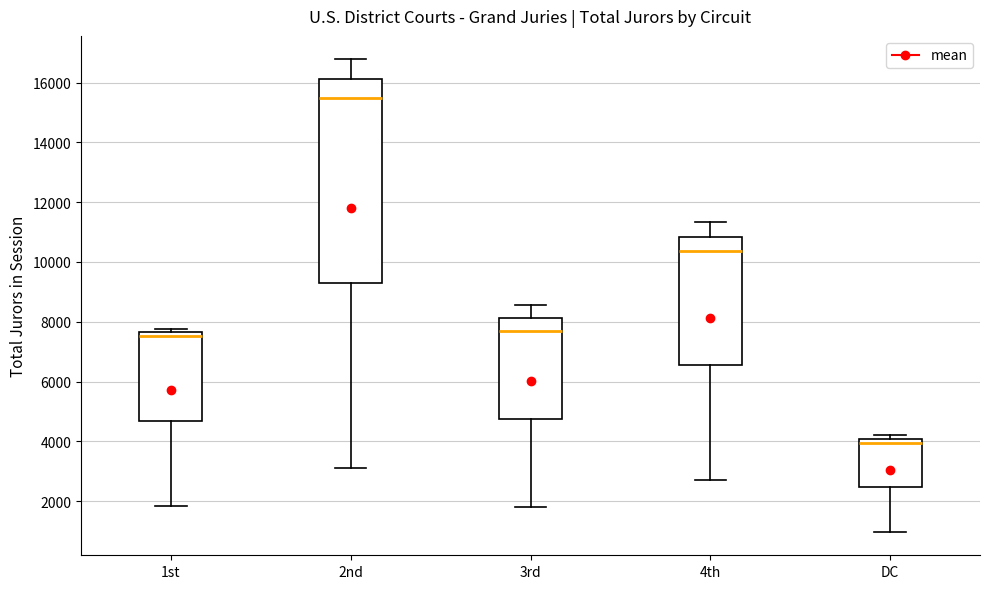

Which box is the tallest, from its lower edge to its upper edge?

2nd